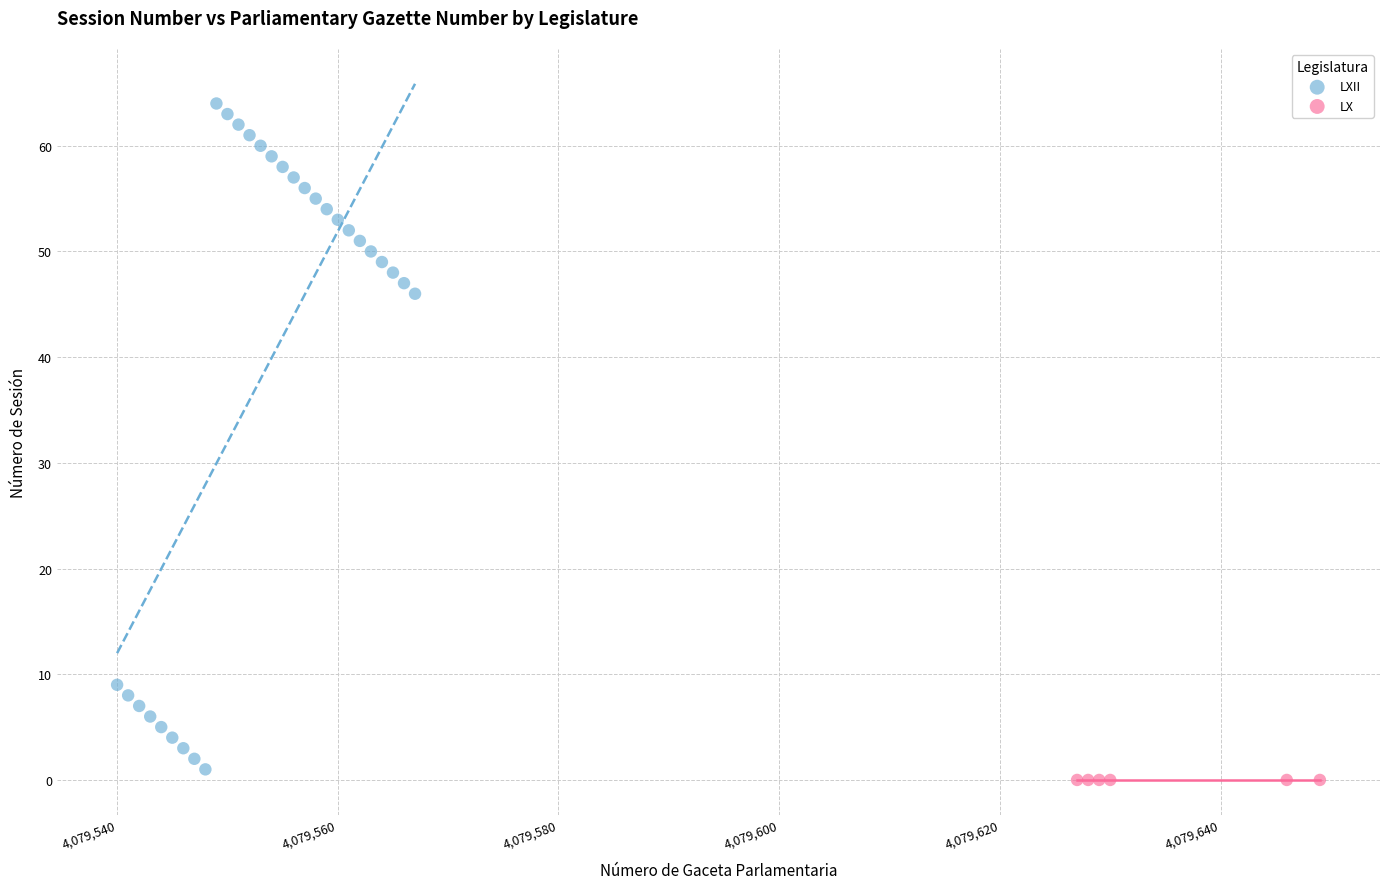

Which series contains the highest Y value?

LXII